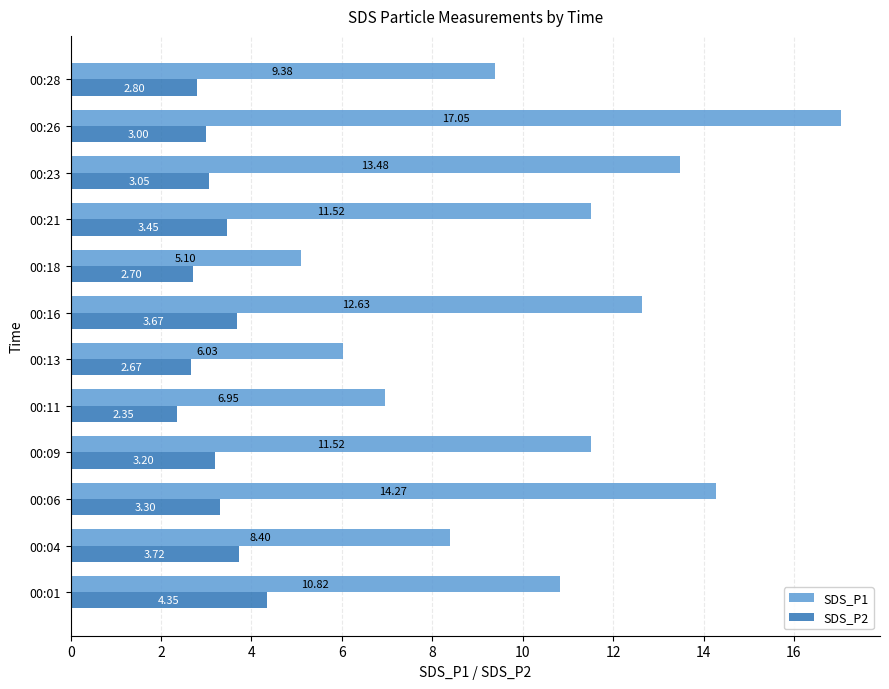

Which series has the largest range (max minus min)?

SDS_P1